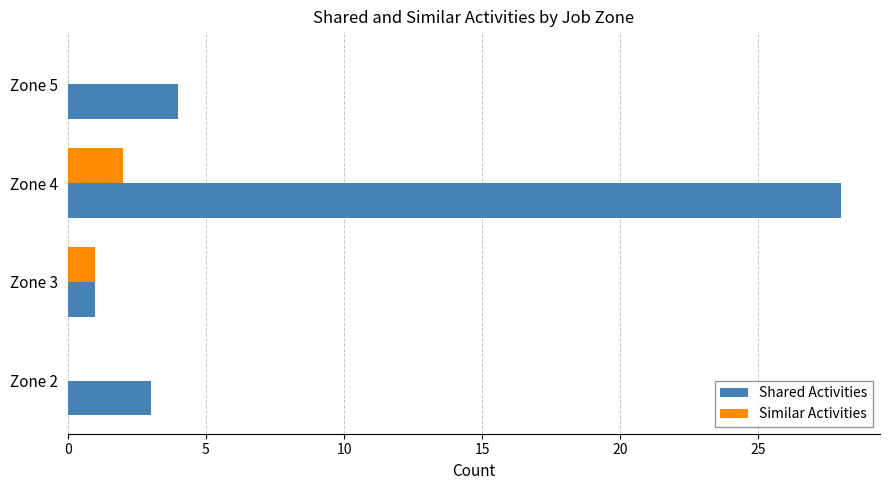

What is the sum of all Shared Activities values?

36